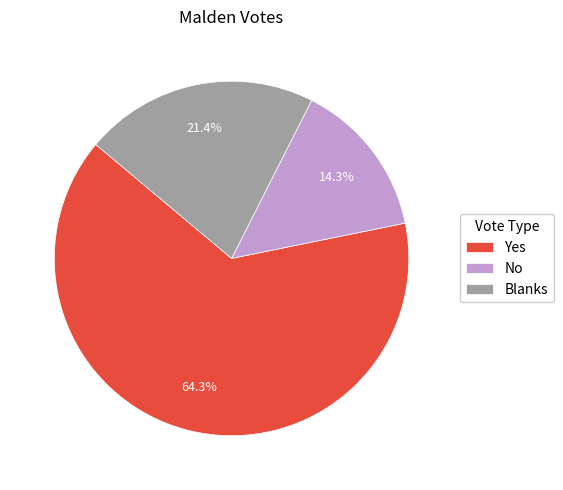

Is the sum of Yes and No greater than half?

Yes